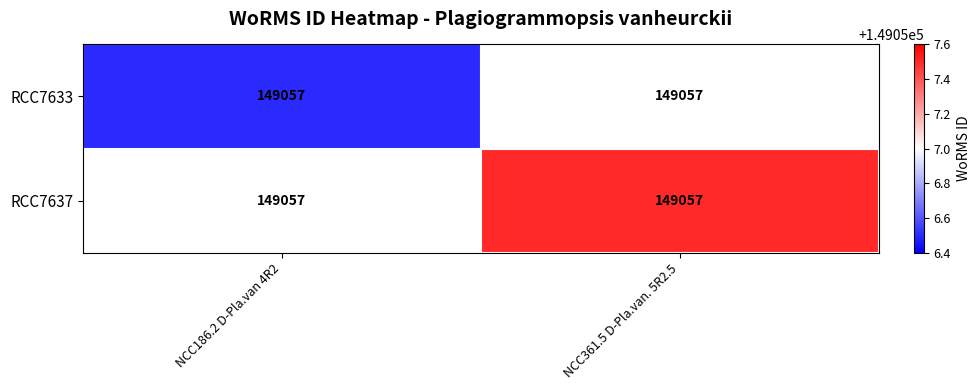

Between NCC186.2 D-Pla.van 4R2 and NCC361.5 D-Pla.van. 5R2.5, which is larger?

NCC361.5 D-Pla.van. 5R2.5